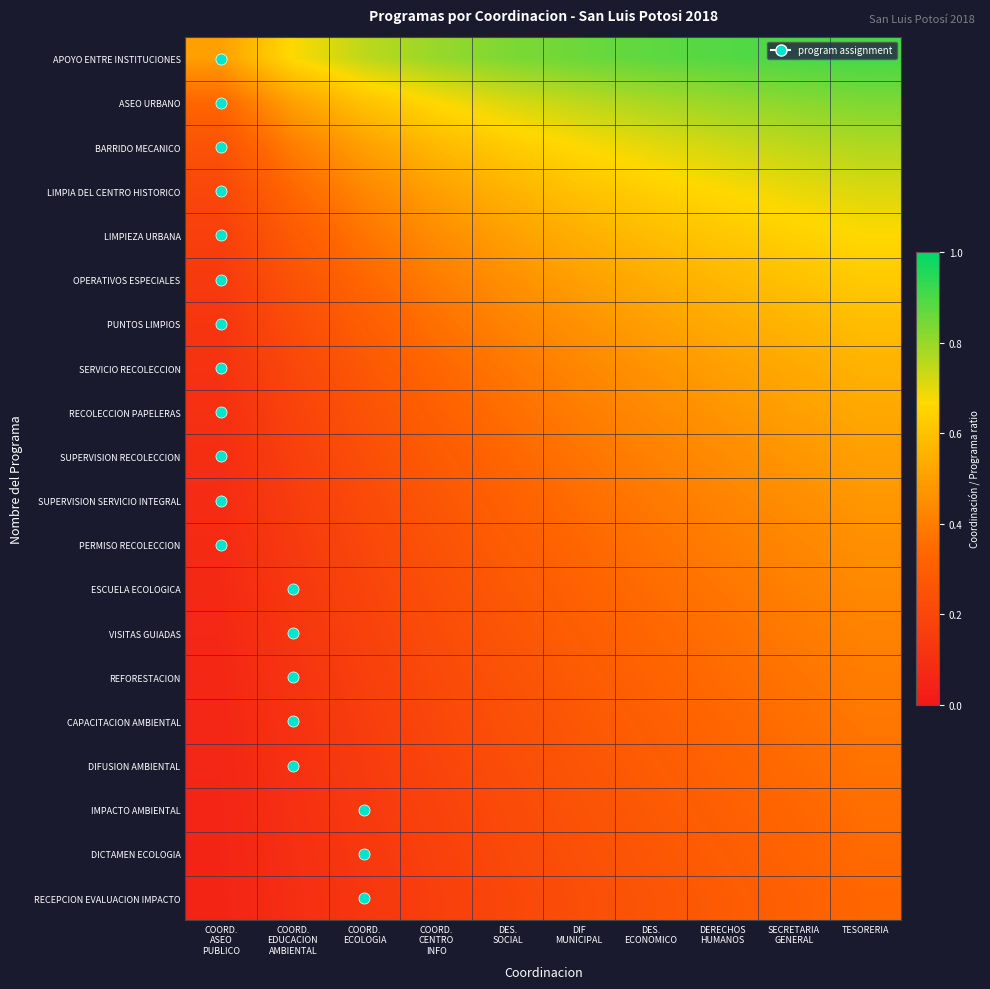

Reading left to right, what are all the values shown in this chart?

APOYO ENTRE INSTITUCIONES: COORD.
ASEO
PUBLICO=0.5	COORD.
EDUCACION
AMBIENTAL=0.7	COORD.
ECOLOGIA=0.8	COORD.
CENTRO
INFO=0.8	DES.
SOCIAL=0.8	DIF
MUNICIPAL=0.9	DES.
ECONOMICO=0.9	DERECHOS
HUMANOS=0.9	SECRETARIA
GENERAL=0.9	TESORERIA=0.9
ASEO URBANO: COORD.
ASEO
PUBLICO=0.3	COORD.
EDUCACION
AMBIENTAL=0.5	COORD.
ECOLOGIA=0.6	COORD.
CENTRO
INFO=0.7	DES.
SOCIAL=0.7	DIF
MUNICIPAL=0.8	DES.
ECONOMICO=0.8	DERECHOS
HUMANOS=0.8	SECRETARIA
GENERAL=0.8	TESORERIA=0.8
BARRIDO MECANICO: COORD.
ASEO
PUBLICO=0.2	COORD.
EDUCACION
AMBIENTAL=0.4	COORD.
ECOLOGIA=0.5	COORD.
CENTRO
INFO=0.6	DES.
SOCIAL=0.6	DIF
MUNICIPAL=0.7	DES.
ECONOMICO=0.7	DERECHOS
HUMANOS=0.7	SECRETARIA
GENERAL=0.8	TESORERIA=0.8
LIMPIA DEL CENTRO HISTORICO: COORD.
ASEO
PUBLICO=0.2	COORD.
EDUCACION
AMBIENTAL=0.3	COORD.
ECOLOGIA=0.4	COORD.
CENTRO
INFO=0.5	DES.
SOCIAL=0.6	DIF
MUNICIPAL=0.6	DES.
ECONOMICO=0.6	DERECHOS
HUMANOS=0.7	SECRETARIA
GENERAL=0.7	TESORERIA=0.7
LIMPIEZA URBANA: COORD.
ASEO
PUBLICO=0.2	COORD.
EDUCACION
AMBIENTAL=0.3	COORD.
ECOLOGIA=0.4	COORD.
CENTRO
INFO=0.4	DES.
SOCIAL=0.5	DIF
MUNICIPAL=0.5	DES.
ECONOMICO=0.6	DERECHOS
HUMANOS=0.6	SECRETARIA
GENERAL=0.6	TESORERIA=0.7
OPERATIVOS ESPECIALES: COORD.
ASEO
PUBLICO=0.1	COORD.
EDUCACION
AMBIENTAL=0.2	COORD.
ECOLOGIA=0.3	COORD.
CENTRO
INFO=0.4	DES.
SOCIAL=0.5	DIF
MUNICIPAL=0.5	DES.
ECONOMICO=0.5	DERECHOS
HUMANOS=0.6	SECRETARIA
GENERAL=0.6	TESORERIA=0.6
PUNTOS LIMPIOS: COORD.
ASEO
PUBLICO=0.1	COORD.
EDUCACION
AMBIENTAL=0.2	COORD.
ECOLOGIA=0.3	COORD.
CENTRO
INFO=0.4	DES.
SOCIAL=0.4	DIF
MUNICIPAL=0.5	DES.
ECONOMICO=0.5	DERECHOS
HUMANOS=0.5	SECRETARIA
GENERAL=0.6	TESORERIA=0.6
SERVICIO RECOLECCION: COORD.
ASEO
PUBLICO=0.1	COORD.
EDUCACION
AMBIENTAL=0.2	COORD.
ECOLOGIA=0.3	COORD.
CENTRO
INFO=0.3	DES.
SOCIAL=0.4	DIF
MUNICIPAL=0.4	DES.
ECONOMICO=0.5	DERECHOS
HUMANOS=0.5	SECRETARIA
GENERAL=0.5	TESORERIA=0.6
RECOLECCION PAPELERAS: COORD.
ASEO
PUBLICO=0.1	COORD.
EDUCACION
AMBIENTAL=0.2	COORD.
ECOLOGIA=0.2	COORD.
CENTRO
INFO=0.3	DES.
SOCIAL=0.4	DIF
MUNICIPAL=0.4	DES.
ECONOMICO=0.4	DERECHOS
HUMANOS=0.5	SECRETARIA
GENERAL=0.5	TESORERIA=0.5
SUPERVISION RECOLECCION: COORD.
ASEO
PUBLICO=0.1	COORD.
EDUCACION
AMBIENTAL=0.2	COORD.
ECOLOGIA=0.2	COORD.
CENTRO
INFO=0.3	DES.
SOCIAL=0.3	DIF
MUNICIPAL=0.4	DES.
ECONOMICO=0.4	DERECHOS
HUMANOS=0.4	SECRETARIA
GENERAL=0.5	TESORERIA=0.5
SUPERVISION SERVICIO INTEGRAL: COORD.
ASEO
PUBLICO=0.1	COORD.
EDUCACION
AMBIENTAL=0.2	COORD.
ECOLOGIA=0.2	COORD.
CENTRO
INFO=0.3	DES.
SOCIAL=0.3	DIF
MUNICIPAL=0.4	DES.
ECONOMICO=0.4	DERECHOS
HUMANOS=0.4	SECRETARIA
GENERAL=0.5	TESORERIA=0.5
PERMISO RECOLECCION: COORD.
ASEO
PUBLICO=0.1	COORD.
EDUCACION
AMBIENTAL=0.1	COORD.
ECOLOGIA=0.2	COORD.
CENTRO
INFO=0.2	DES.
SOCIAL=0.3	DIF
MUNICIPAL=0.3	DES.
ECONOMICO=0.4	DERECHOS
HUMANOS=0.4	SECRETARIA
GENERAL=0.4	TESORERIA=0.5
ESCUELA ECOLOGICA: COORD.
ASEO
PUBLICO=0.1	COORD.
EDUCACION
AMBIENTAL=0.1	COORD.
ECOLOGIA=0.2	COORD.
CENTRO
INFO=0.2	DES.
SOCIAL=0.3	DIF
MUNICIPAL=0.3	DES.
ECONOMICO=0.3	DERECHOS
HUMANOS=0.4	SECRETARIA
GENERAL=0.4	TESORERIA=0.4
VISITAS GUIADAS: COORD.
ASEO
PUBLICO=0.1	COORD.
EDUCACION
AMBIENTAL=0.1	COORD.
ECOLOGIA=0.2	COORD.
CENTRO
INFO=0.2	DES.
SOCIAL=0.3	DIF
MUNICIPAL=0.3	DES.
ECONOMICO=0.3	DERECHOS
HUMANOS=0.4	SECRETARIA
GENERAL=0.4	TESORERIA=0.4
REFORESTACION: COORD.
ASEO
PUBLICO=0.1	COORD.
EDUCACION
AMBIENTAL=0.1	COORD.
ECOLOGIA=0.2	COORD.
CENTRO
INFO=0.2	DES.
SOCIAL=0.2	DIF
MUNICIPAL=0.3	DES.
ECONOMICO=0.3	DERECHOS
HUMANOS=0.3	SECRETARIA
GENERAL=0.4	TESORERIA=0.4
CAPACITACION AMBIENTAL: COORD.
ASEO
PUBLICO=0.1	COORD.
EDUCACION
AMBIENTAL=0.1	COORD.
ECOLOGIA=0.2	COORD.
CENTRO
INFO=0.2	DES.
SOCIAL=0.2	DIF
MUNICIPAL=0.3	DES.
ECONOMICO=0.3	DERECHOS
HUMANOS=0.3	SECRETARIA
GENERAL=0.4	TESORERIA=0.4
DIFUSION AMBIENTAL: COORD.
ASEO
PUBLICO=0.1	COORD.
EDUCACION
AMBIENTAL=0.1	COORD.
ECOLOGIA=0.1	COORD.
CENTRO
INFO=0.2	DES.
SOCIAL=0.2	DIF
MUNICIPAL=0.3	DES.
ECONOMICO=0.3	DERECHOS
HUMANOS=0.3	SECRETARIA
GENERAL=0.3	TESORERIA=0.4
IMPACTO AMBIENTAL: COORD.
ASEO
PUBLICO=0.1	COORD.
EDUCACION
AMBIENTAL=0.1	COORD.
ECOLOGIA=0.1	COORD.
CENTRO
INFO=0.2	DES.
SOCIAL=0.2	DIF
MUNICIPAL=0.2	DES.
ECONOMICO=0.3	DERECHOS
HUMANOS=0.3	SECRETARIA
GENERAL=0.3	TESORERIA=0.4
DICTAMEN ECOLOGIA: COORD.
ASEO
PUBLICO=0.1	COORD.
EDUCACION
AMBIENTAL=0.1	COORD.
ECOLOGIA=0.1	COORD.
CENTRO
INFO=0.2	DES.
SOCIAL=0.2	DIF
MUNICIPAL=0.2	DES.
ECONOMICO=0.3	DERECHOS
HUMANOS=0.3	SECRETARIA
GENERAL=0.3	TESORERIA=0.3
RECEPCION EVALUACION IMPACTO: COORD.
ASEO
PUBLICO=0.0	COORD.
EDUCACION
AMBIENTAL=0.1	COORD.
ECOLOGIA=0.1	COORD.
CENTRO
INFO=0.2	DES.
SOCIAL=0.2	DIF
MUNICIPAL=0.2	DES.
ECONOMICO=0.3	DERECHOS
HUMANOS=0.3	SECRETARIA
GENERAL=0.3	TESORERIA=0.3